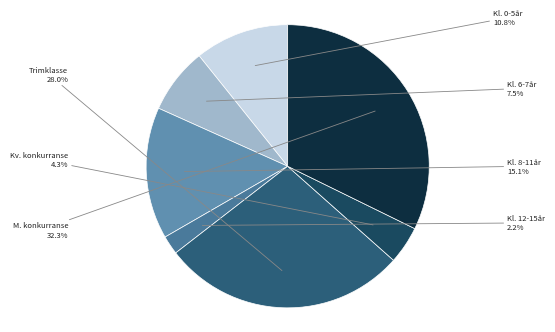

What is the largest slice in the pie chart?

Konkurranseklasse menn